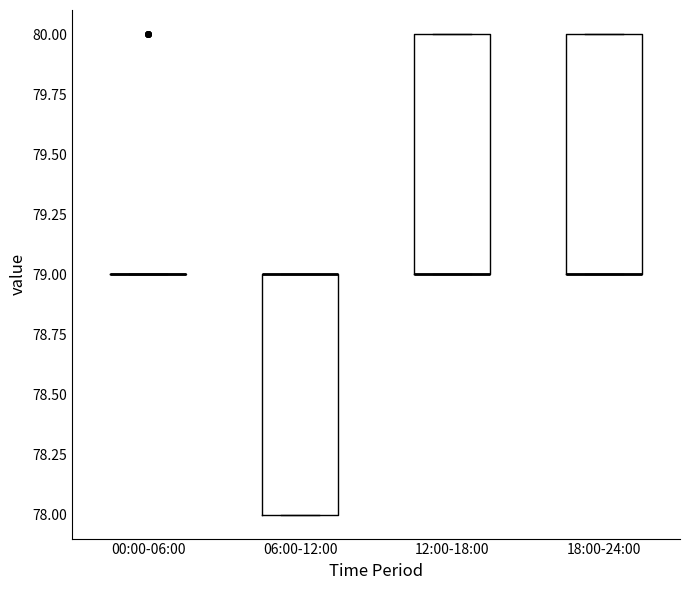

Reading left to right, read every box against the y-axis: the position of its median line, the range the box covers, and the ends of its whiskers. The values are not printed on the chart, so give them approximately, as read against the axis.

00:00-06:00: box collapsed to a line at 79, whiskers 79 to 79
06:00-12:00: median 79 (drawn on the box's upper edge), box 78 to 79, whiskers 78 to 79
12:00-18:00: median 79 (drawn on the box's lower edge), box 79 to 80, whiskers 79 to 80
18:00-24:00: median 79 (drawn on the box's lower edge), box 79 to 80, whiskers 79 to 80